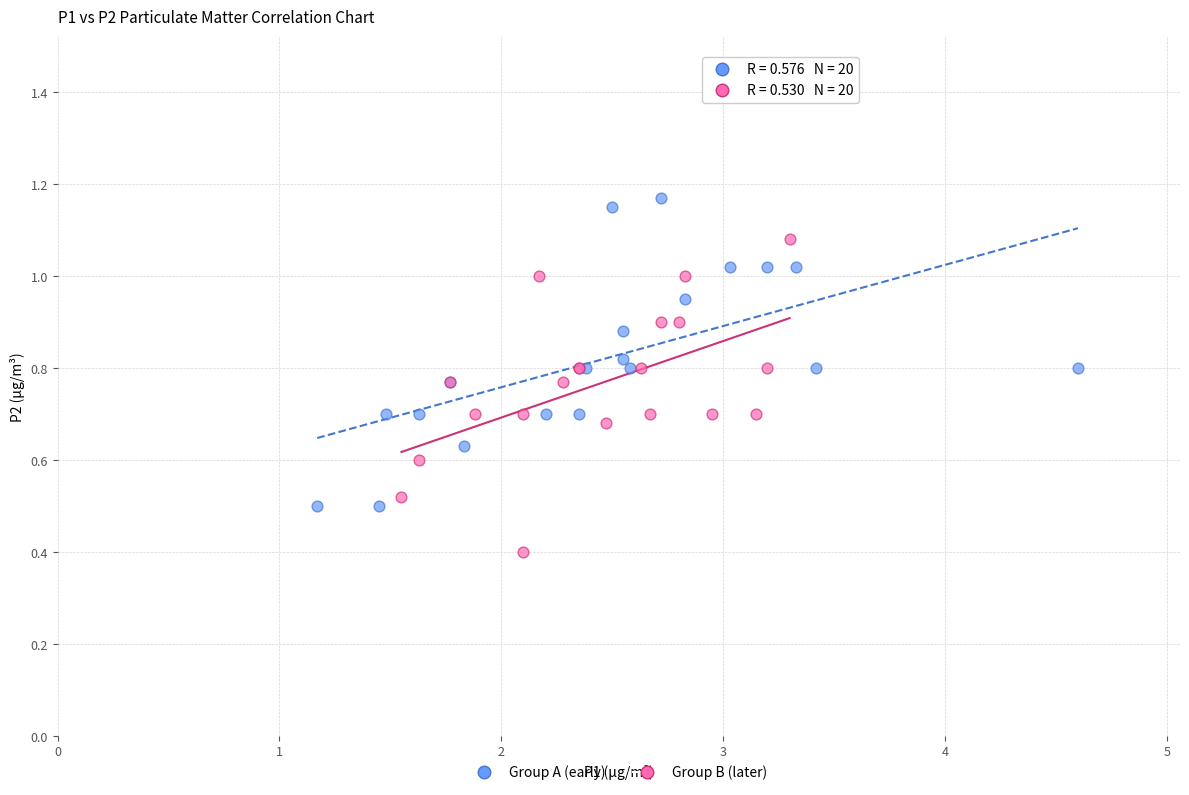

Which series contains the highest Y value?

Group A (early)